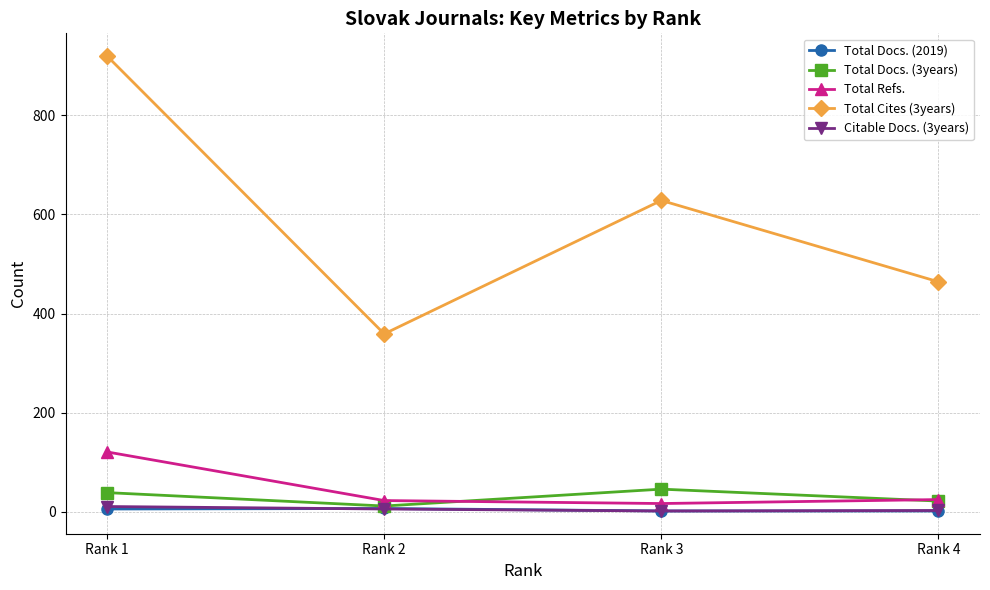

True or false: Total Refs. and Total Docs. (3years) intersect in this chart.

True